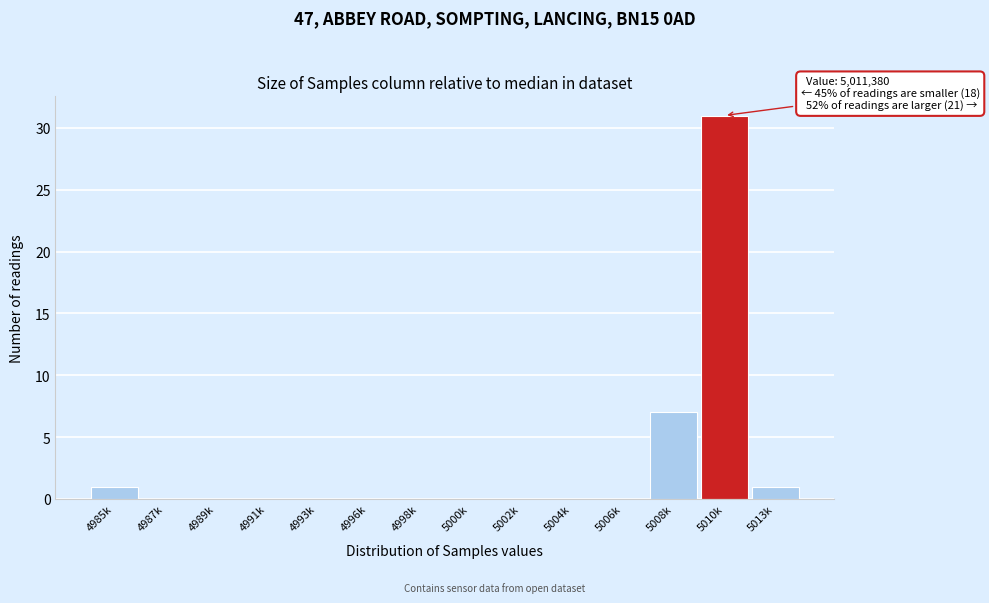

Reading left to right, extract all data points from this chart.

4985k=1	4987k=0	4989k=0	4991k=0	4993k=0	4996k=0	4998k=0	5000k=0	5002k=0	5004k=0	5006k=0	5008k=7	5010k=31	5013k=1